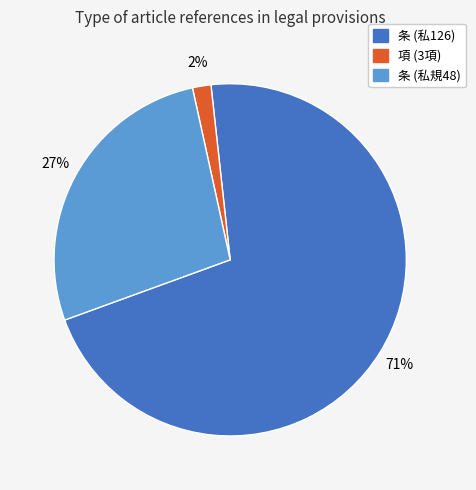

To the nearest percent, what is the average slice percentage?

33%